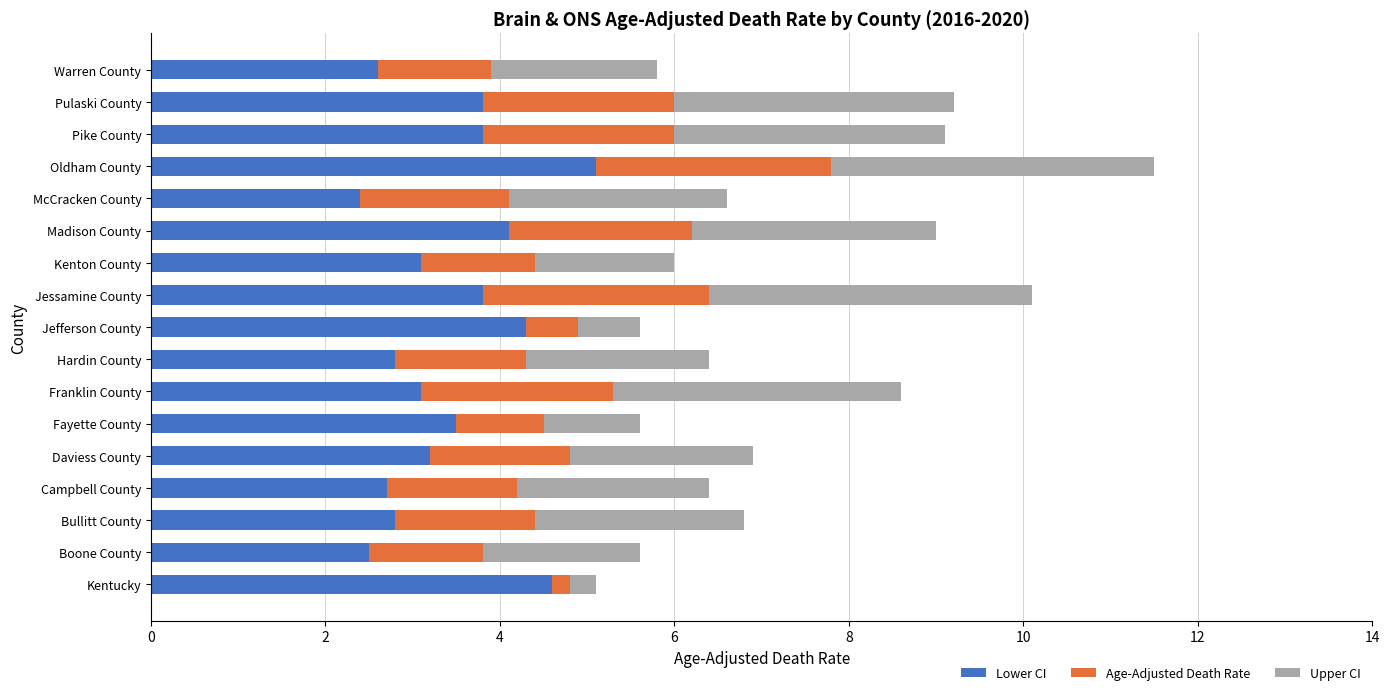

What value does the Lower CI series have at Boone County?

2.5